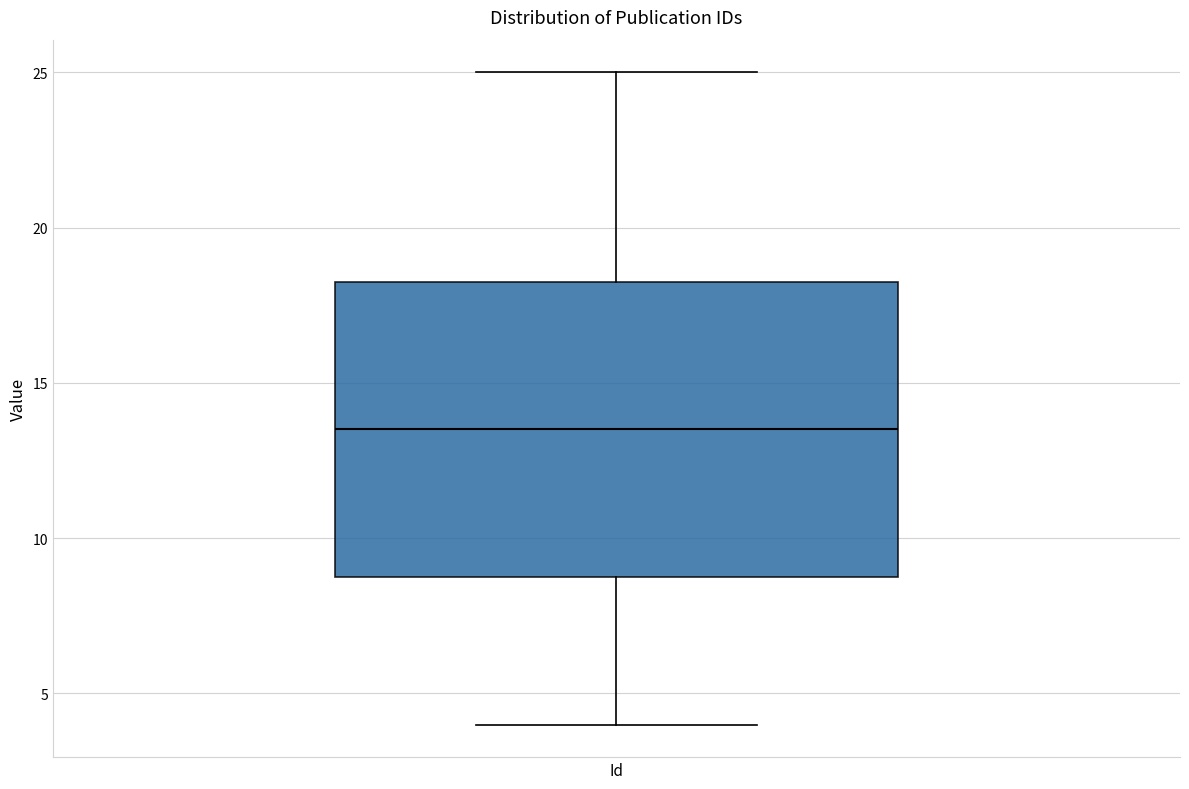

Transcribe this box plot: give where the median line is, the range the box spans, and where the two whiskers end, as read against the y-axis. The values are not printed on the chart, so give them approximately, as read against the axis.

median 13.5, box 9.0 to 18.5, whiskers 4.0 to 25.0